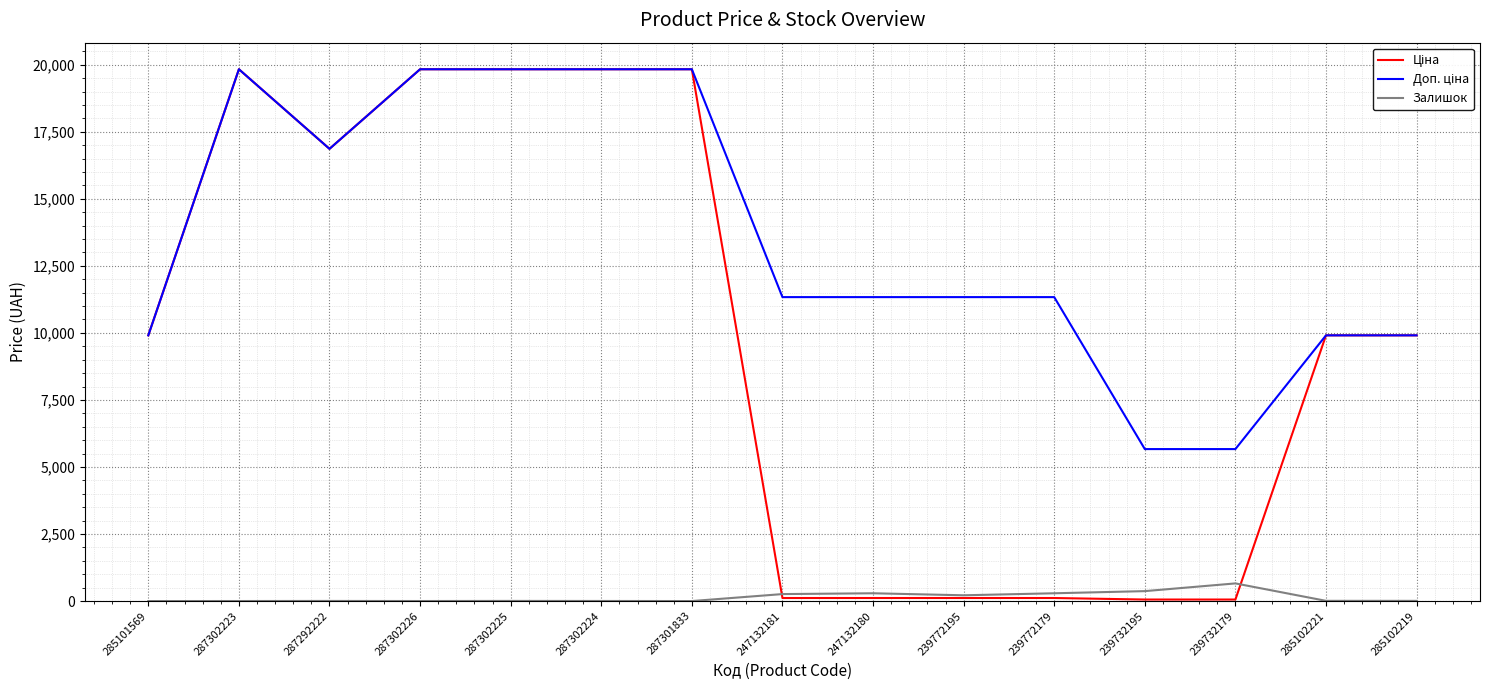

True or false: Залишок has a value of 370.0 at 239732195.

True